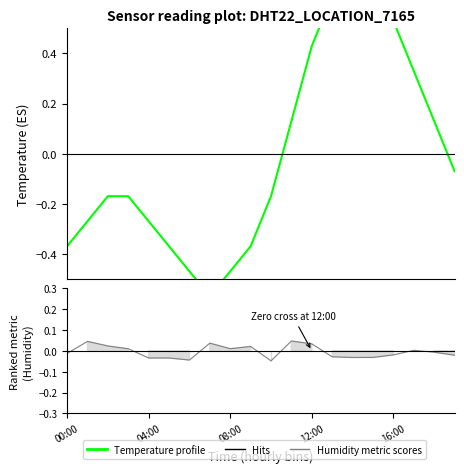

Is this an area chart (filled region under the line)?

No